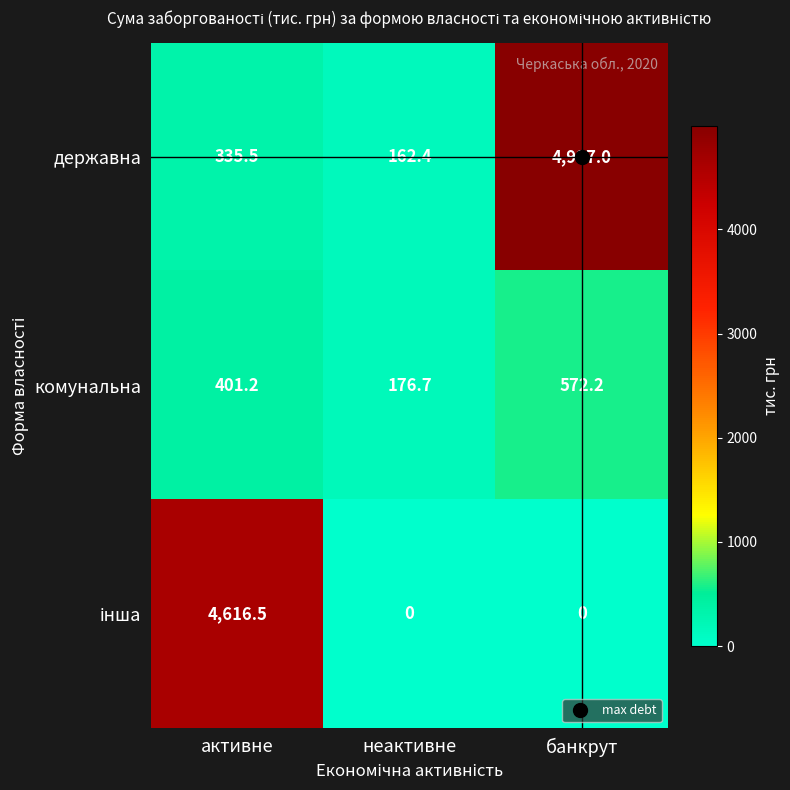

What value does the комунальна series have at банкрут?

572.2